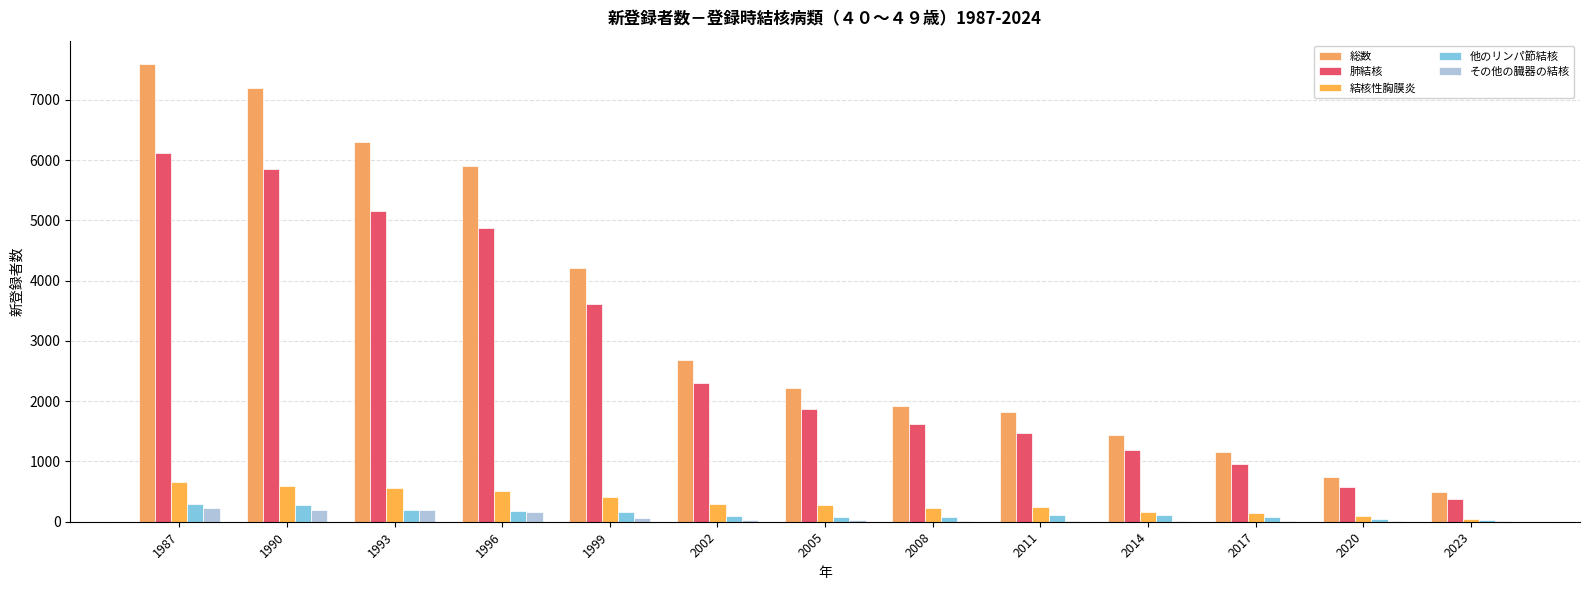

Are the bars horizontal?

No